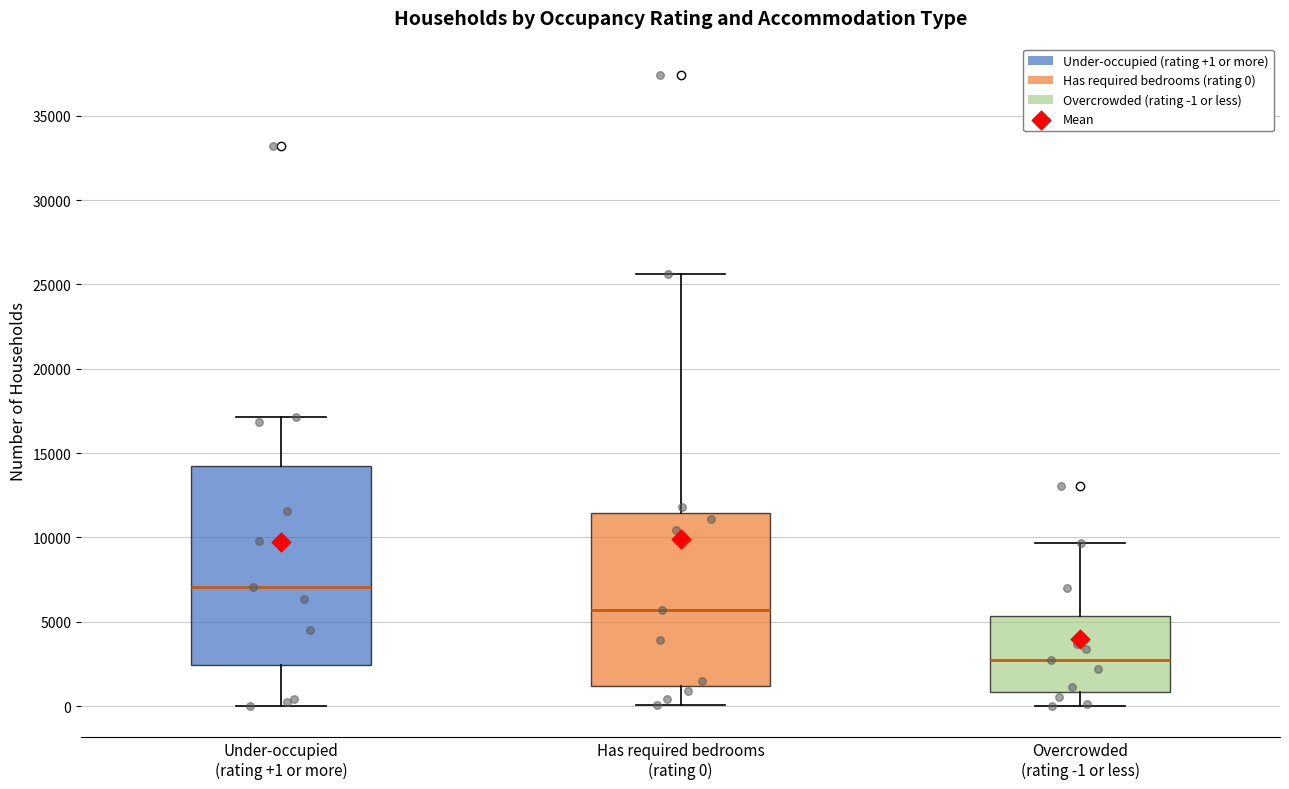

Which box has the lowest median line?

Overcrowded (rating -1 or less)